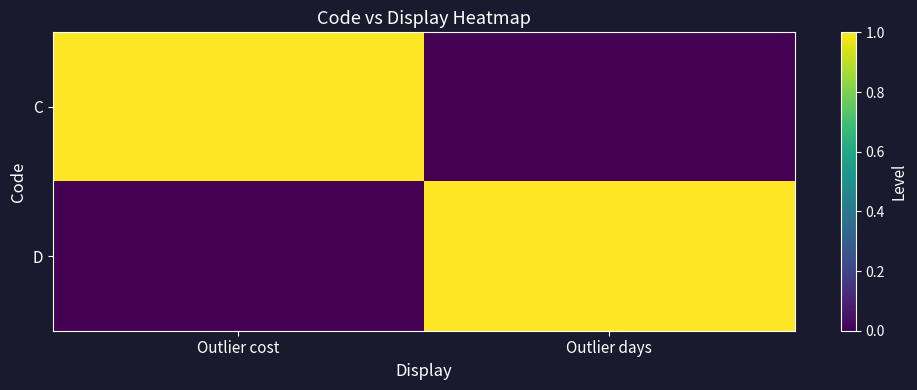

At how many categories does at least one series exceed 0?

2